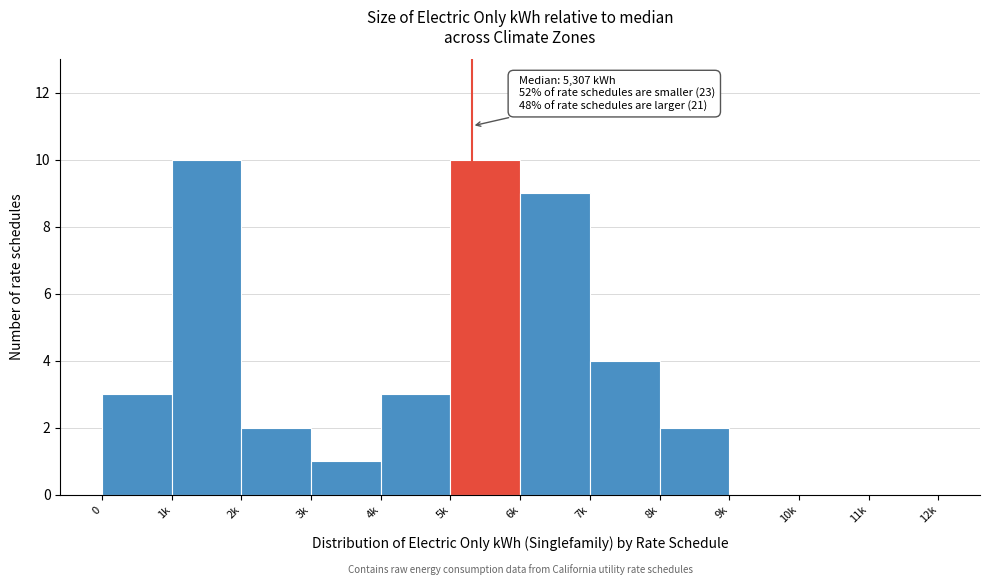

Reading right to left, what are all the values shown in this chart?

11k=0	10k=0	9k=0	8k=2	7k=4	6k=9	5k=10	4k=3	3k=1	2k=2	1k=10	0=3